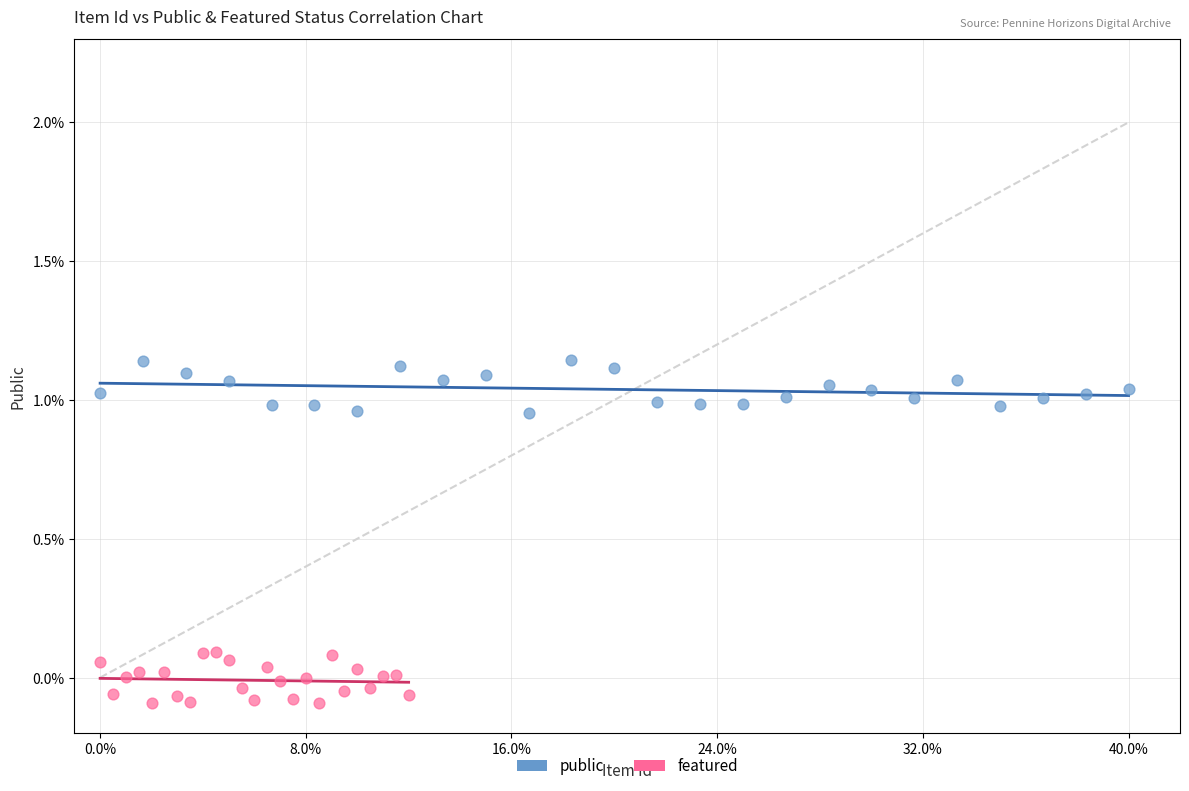

Which series contains the highest Y value?

public